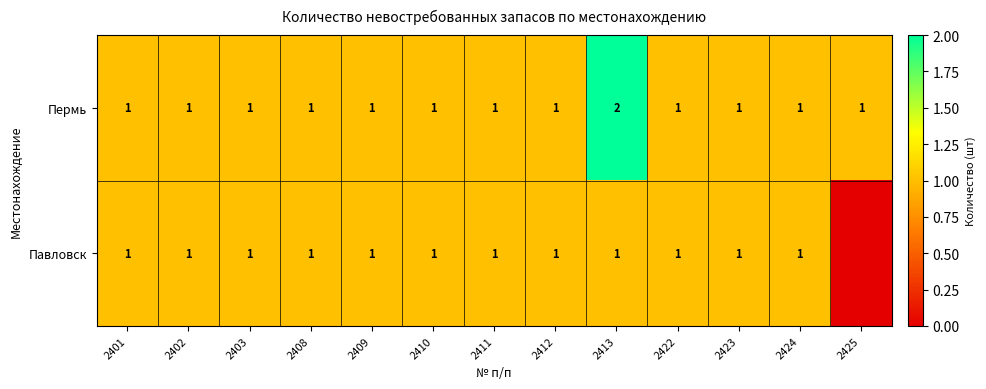

Count the Пермь values in the range 1 to 2.

13